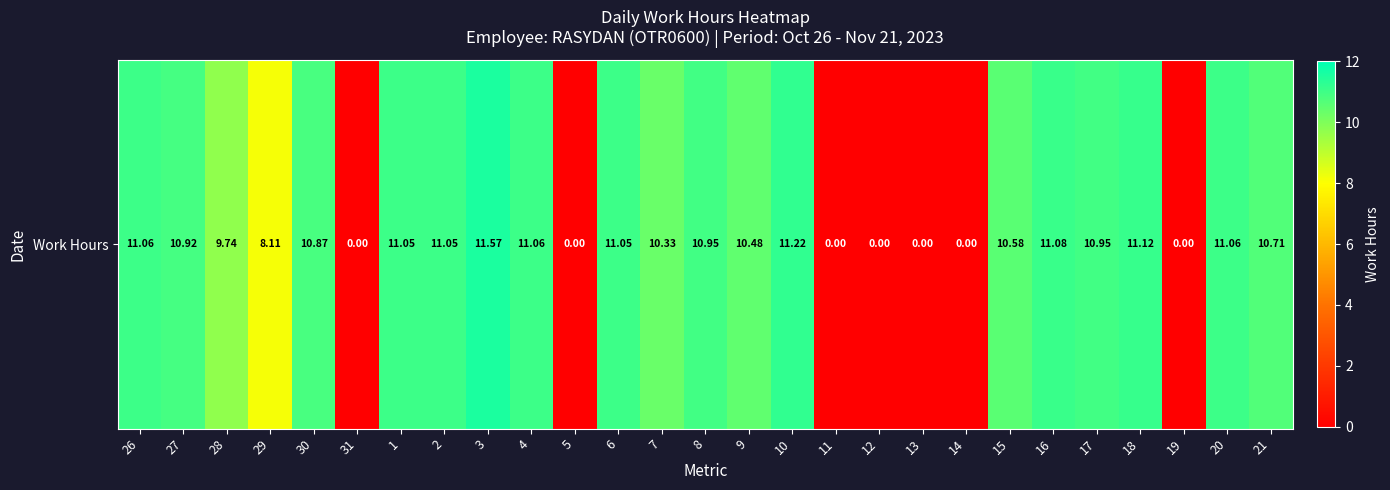

Rank the categories by value from lowest to highest.

31, 5, 11, 12, 13, 14, 19, 29, 28, 7, 9, 15, 21, 30, 27, 8, 17, 1, 2, 6, 26, 4, 20, 16, 18, 10, 3